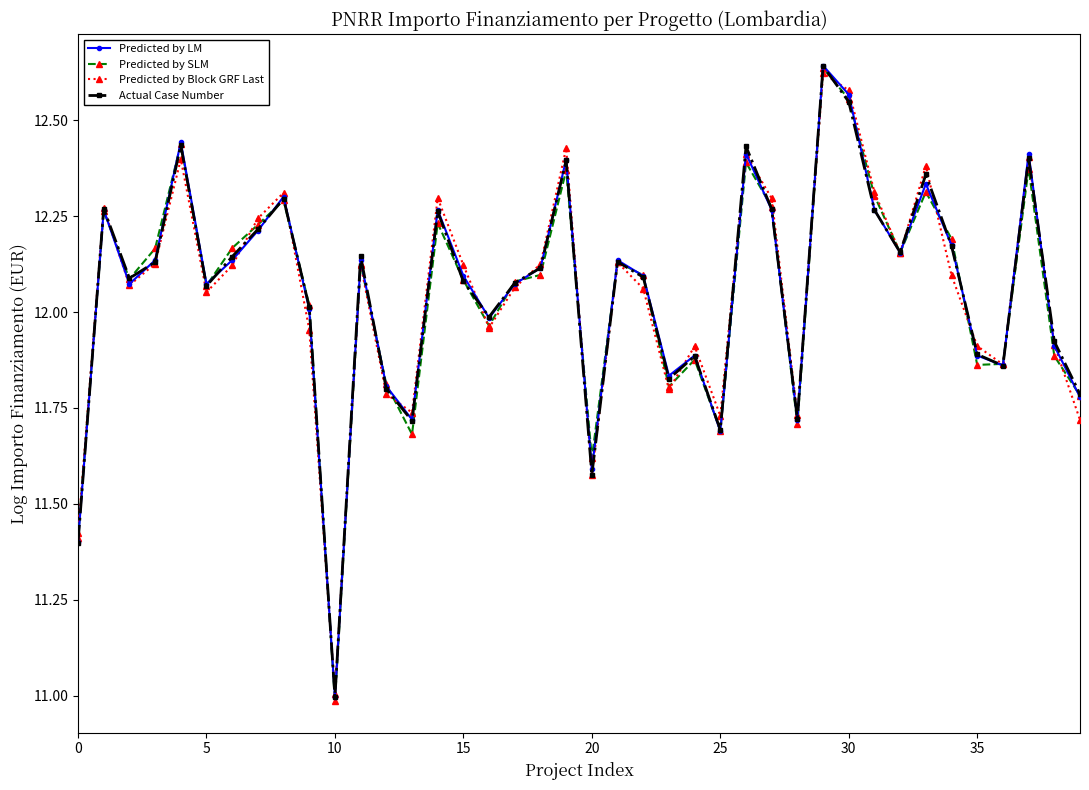

What is the lowest value of the Predicted by SLM series?

11.0